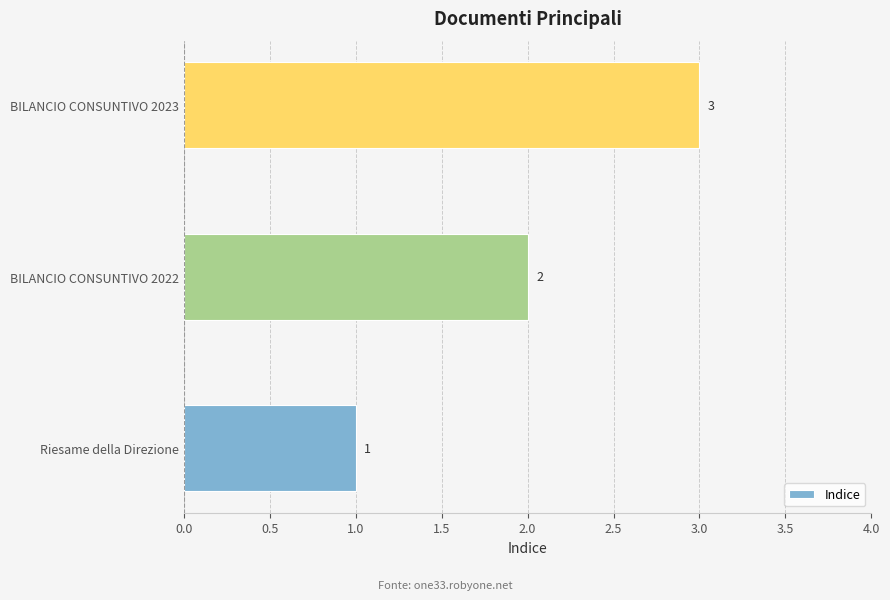

List the labels in order of value, smallest first.

Riesame della Direzione, BILANCIO CONSUNTIVO 2022, BILANCIO CONSUNTIVO 2023